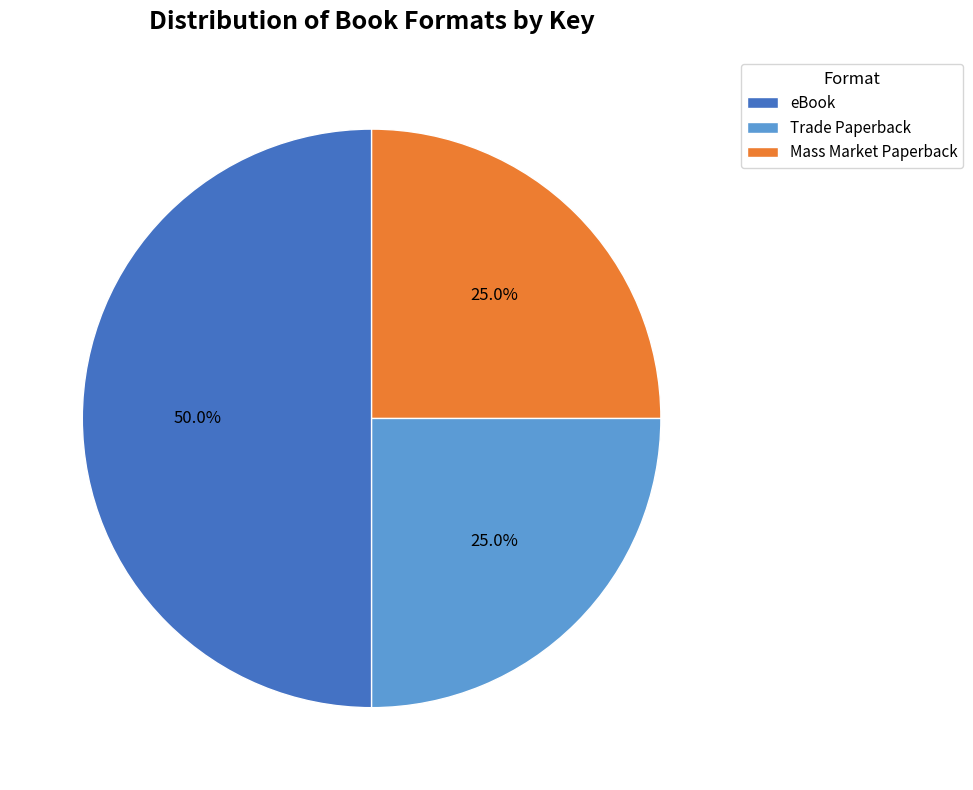

What is the ratio of the value at eBook to the value at Trade Paperback?

2.0